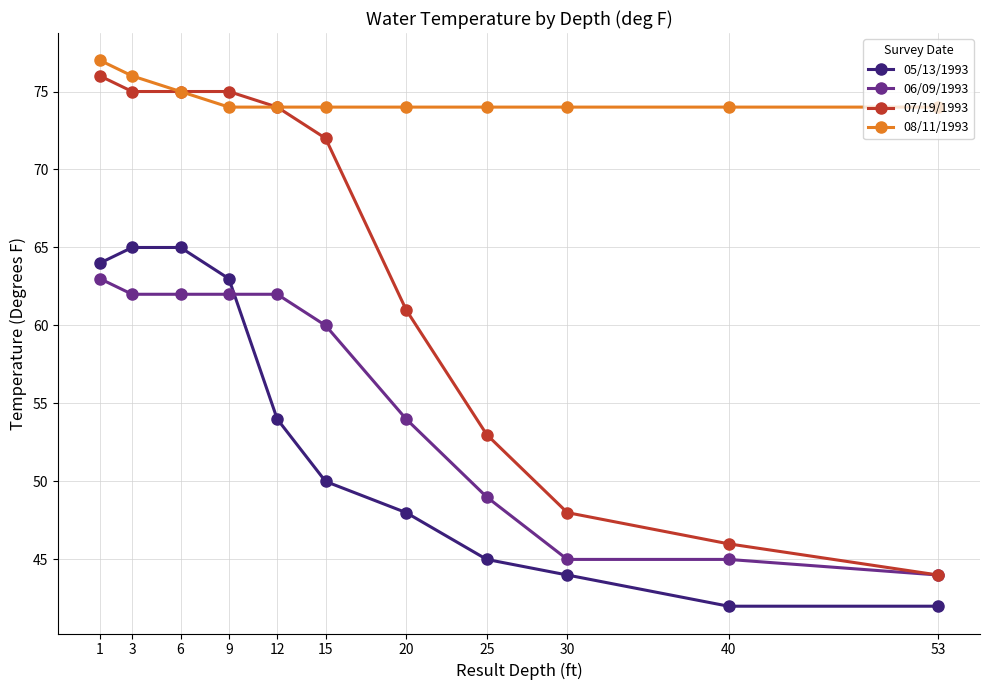

What value does the 08/11/1993 series have at 53?

74